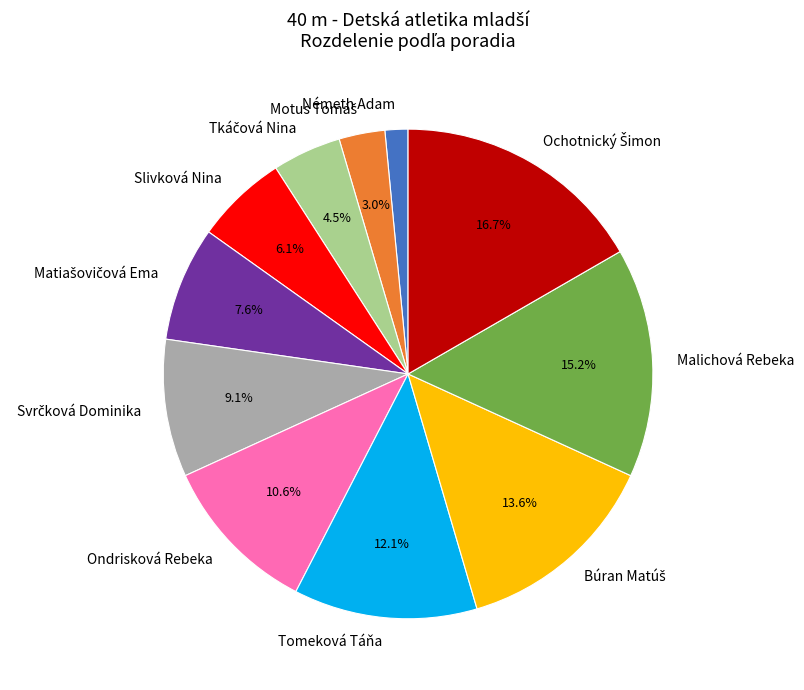

What is the smallest slice in the pie chart?

Németh Adam